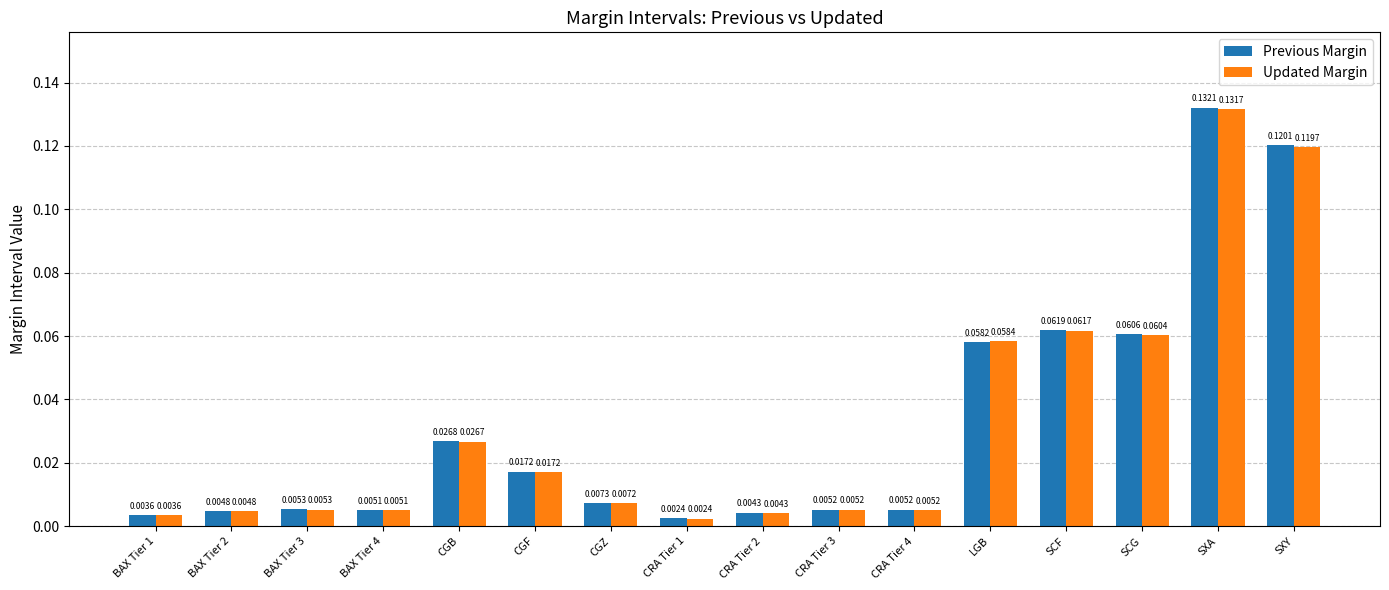

List the series in order of their peak value, highest first.

Previous Margin, Updated Margin